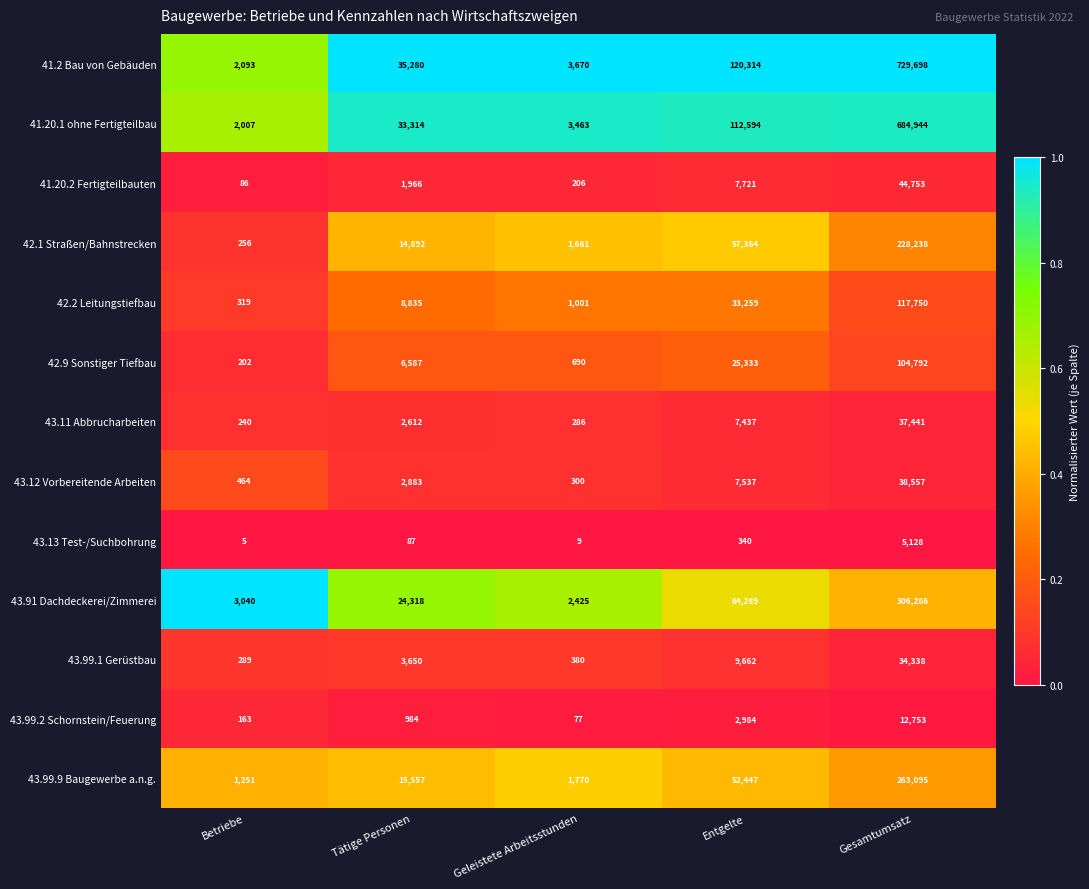

What is the difference between the highest and lowest values at Betriebe?

3035